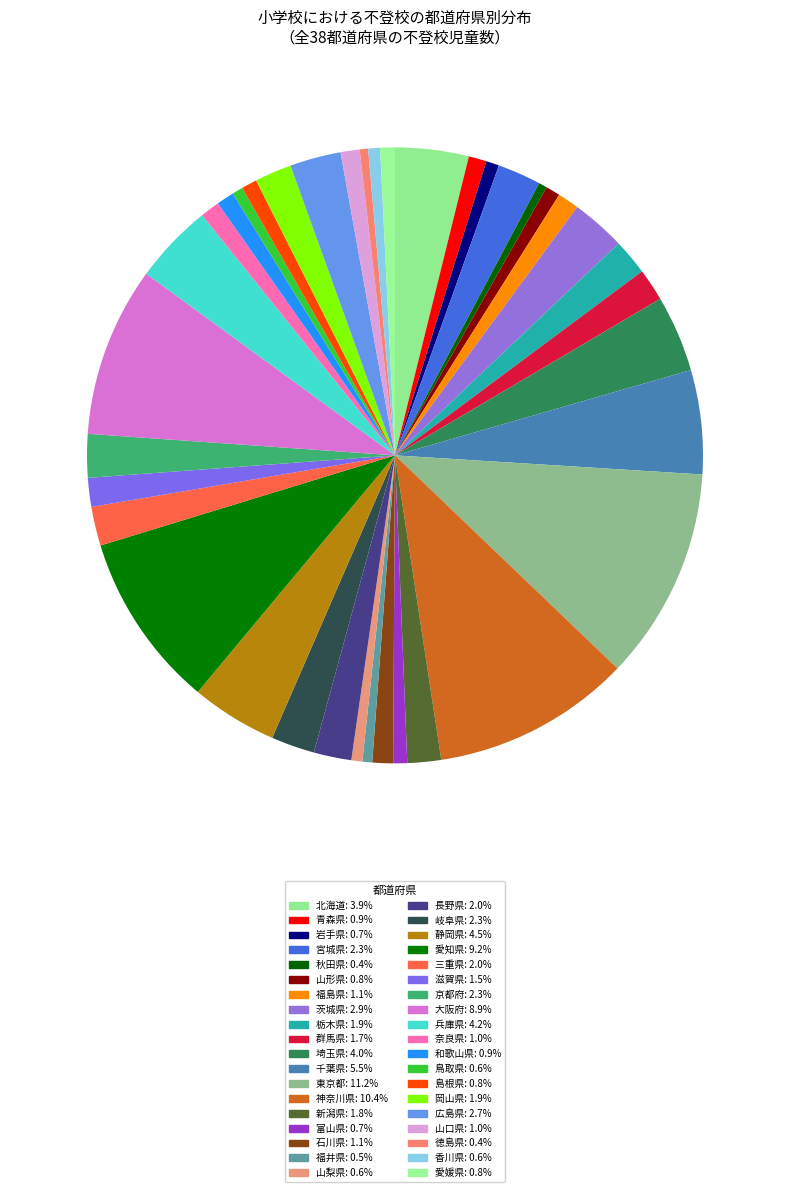

Is 滋賀県 the majority of the pie?

No